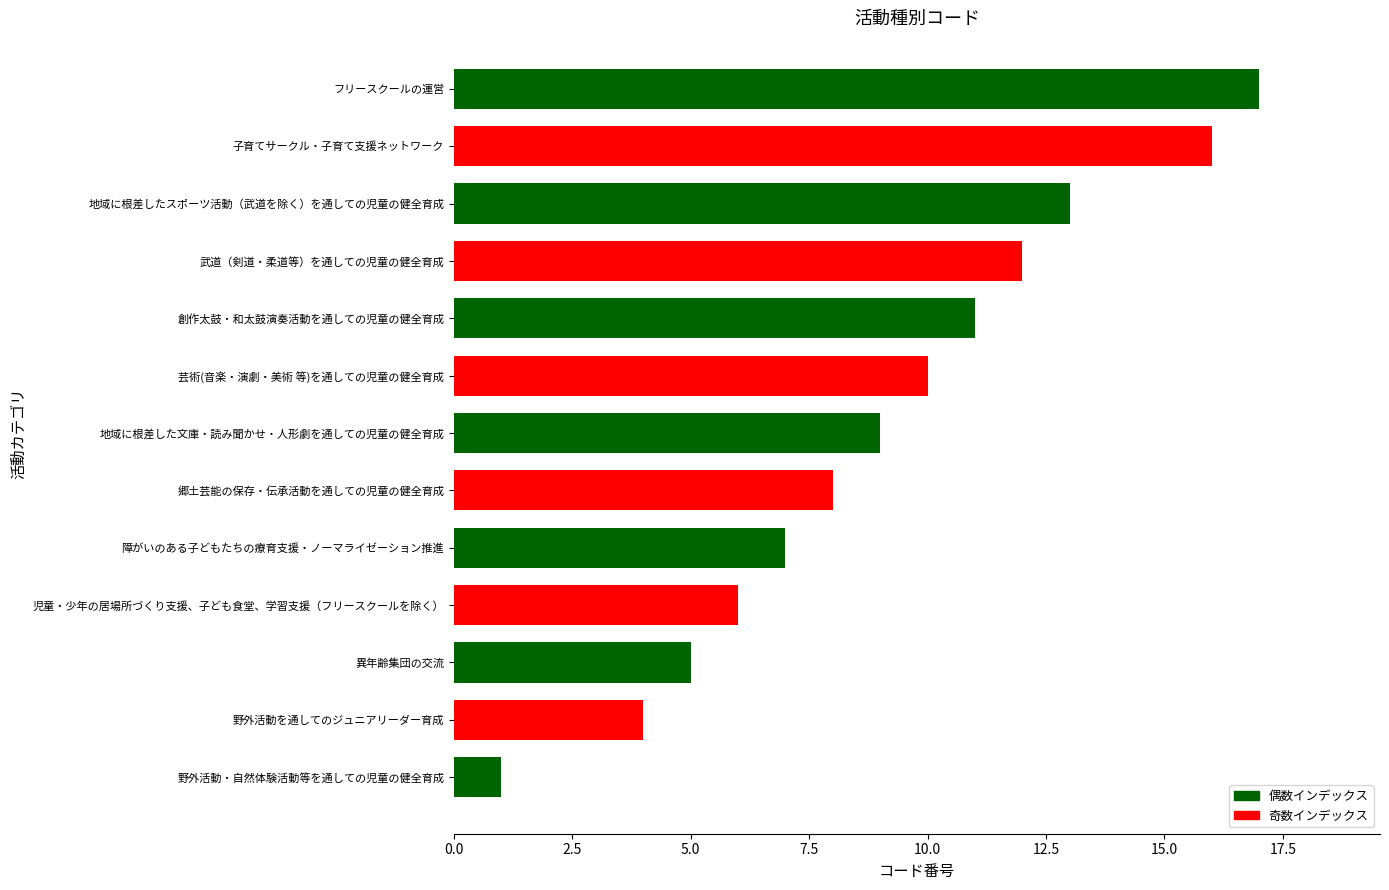

True or false: the data shows 17 at フリースクールの運営.

True